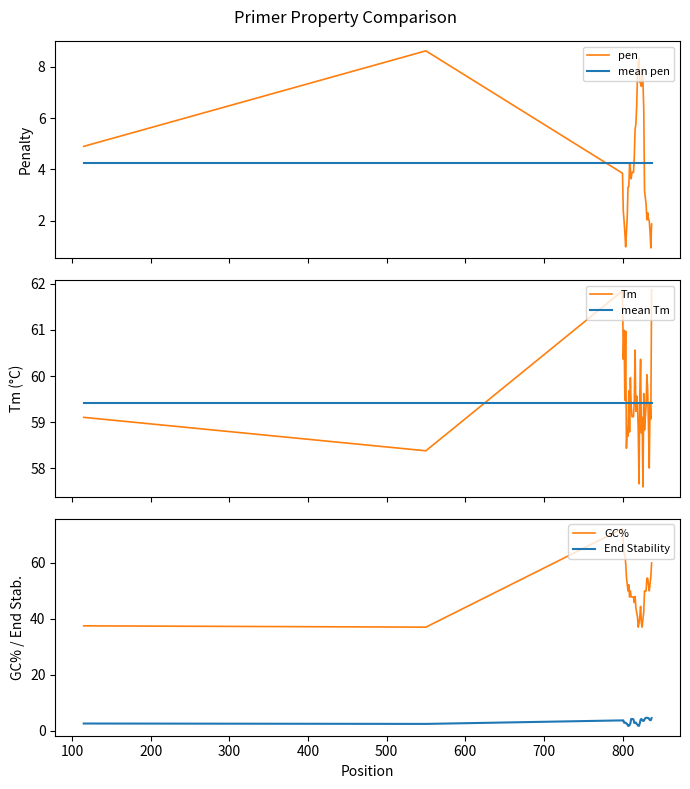

What is the minimum value for Tm?

57.6